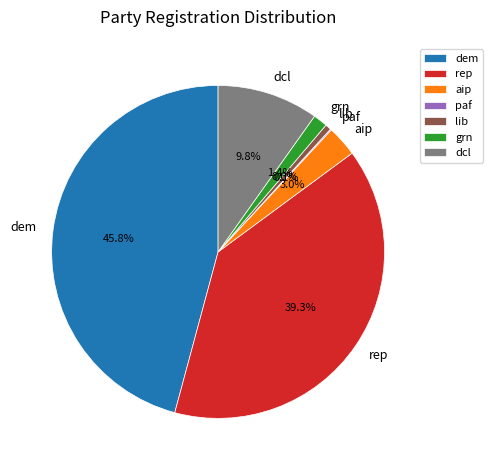

How much of the chart is everything except lib?

99.4%